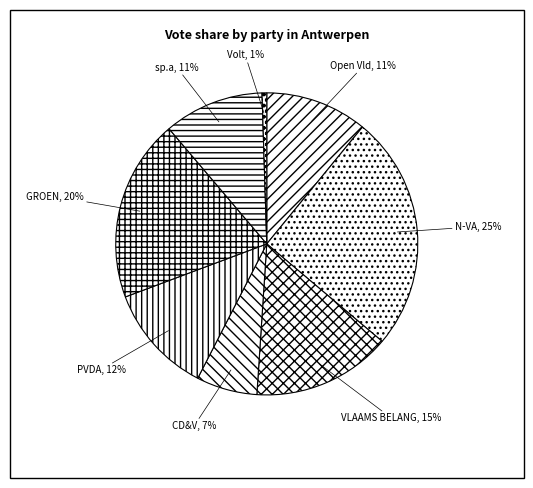

What is the largest slice in the pie chart?

N-VA